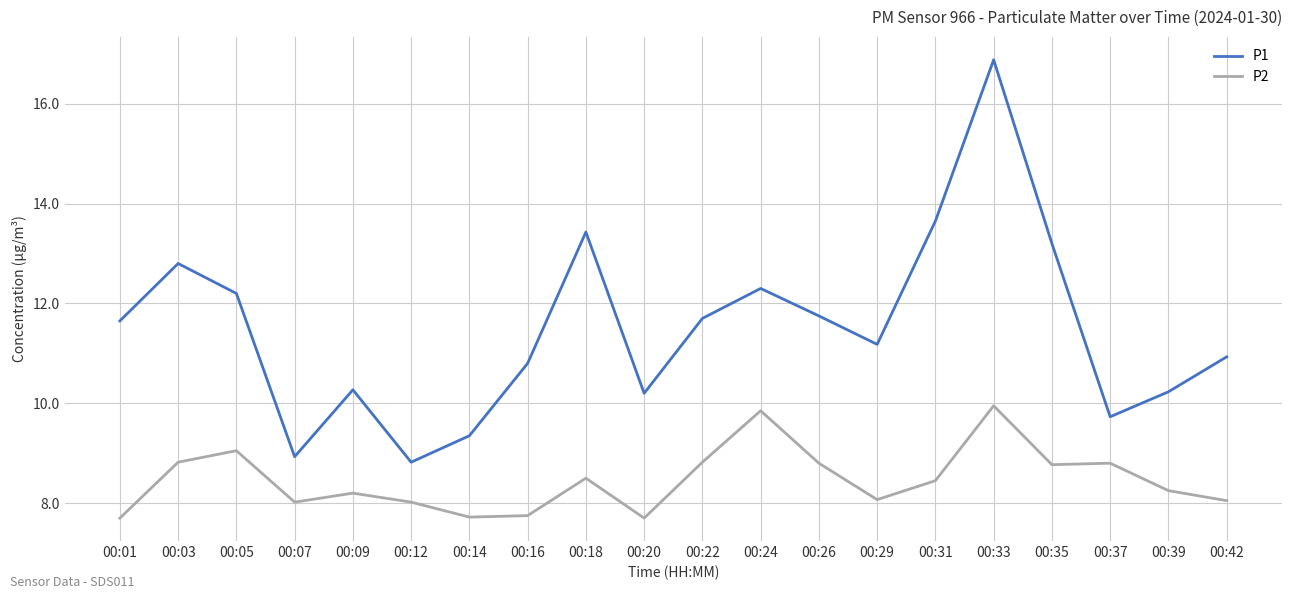

Is it true that P2 equals 9.1 at 00:05?

True